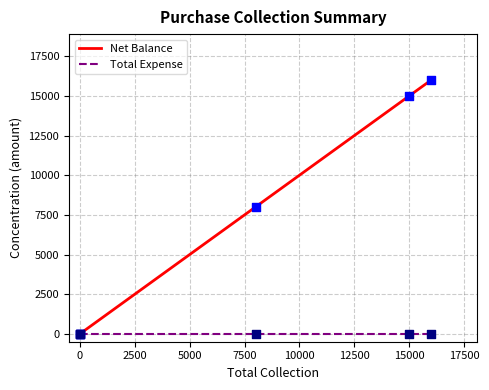

Which series has the largest total across all categories?

Net Balance